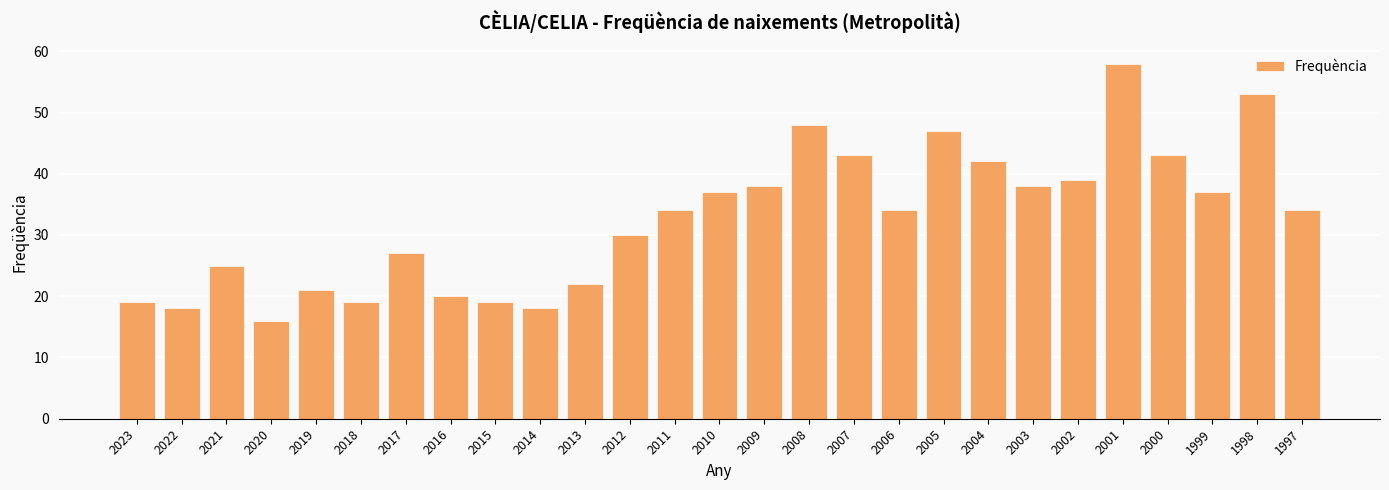

What is the value of the 14th bar from the left?

37